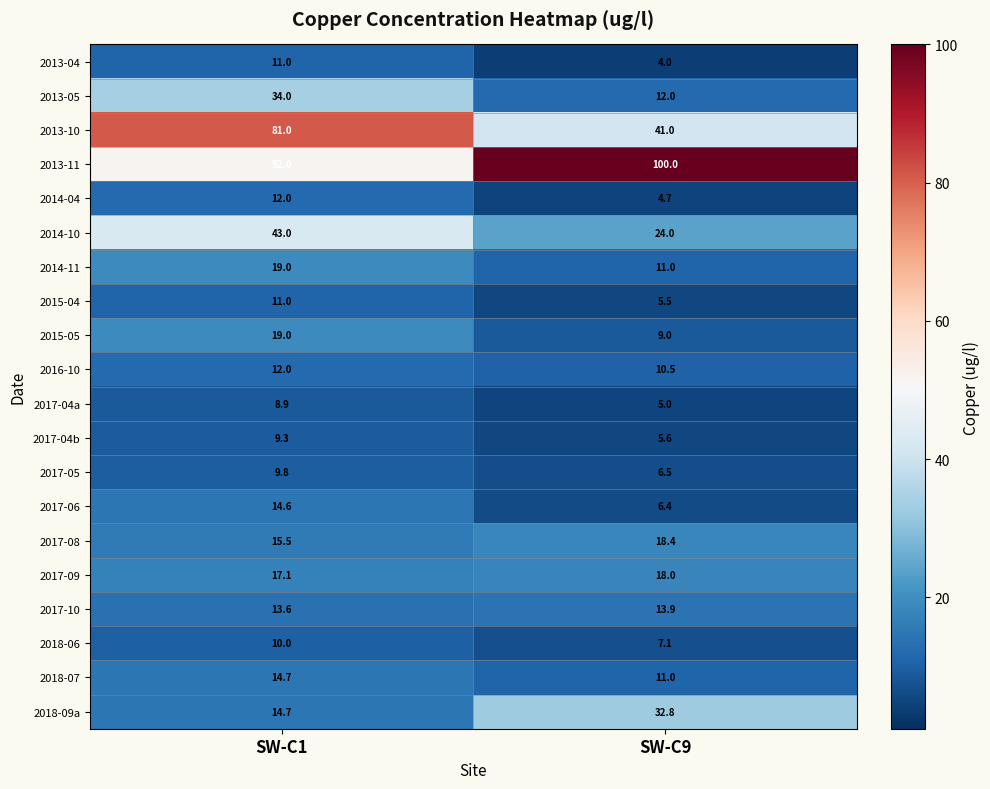

True or false: 2017-10 has a value of 13.9 at SW-C9.

True